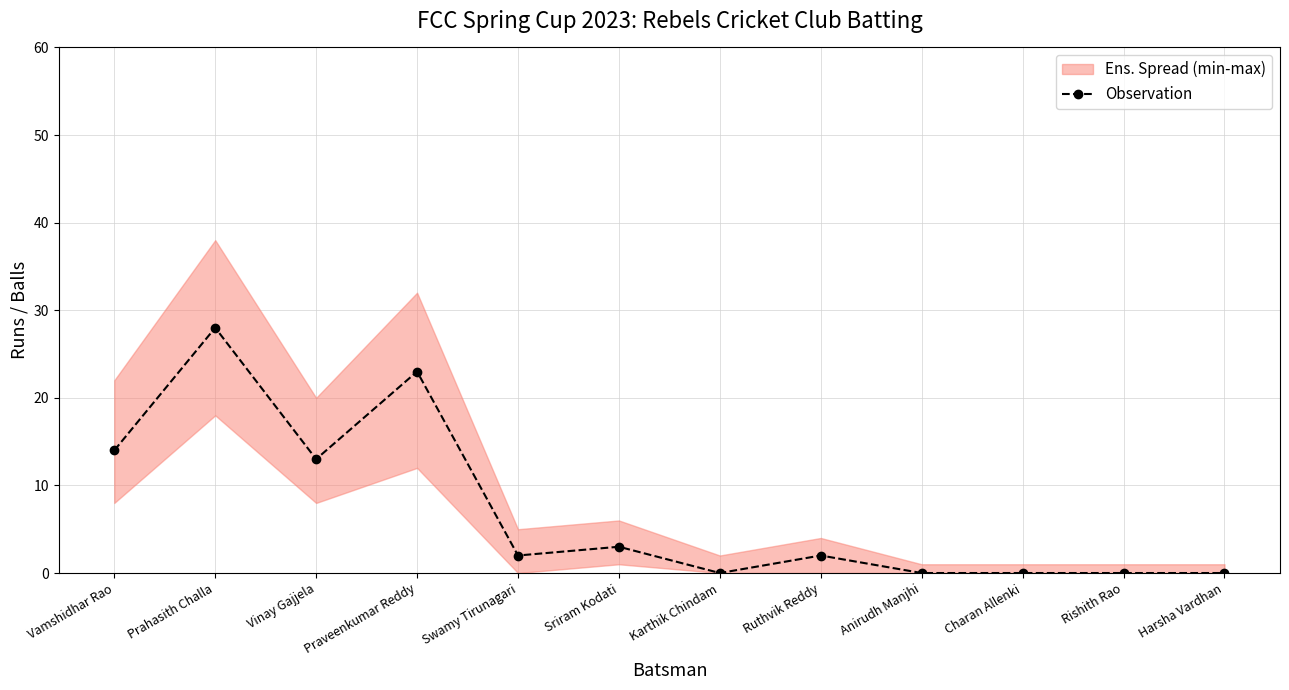

Is it true that the value at Vamshidhar Rao is 14?

True